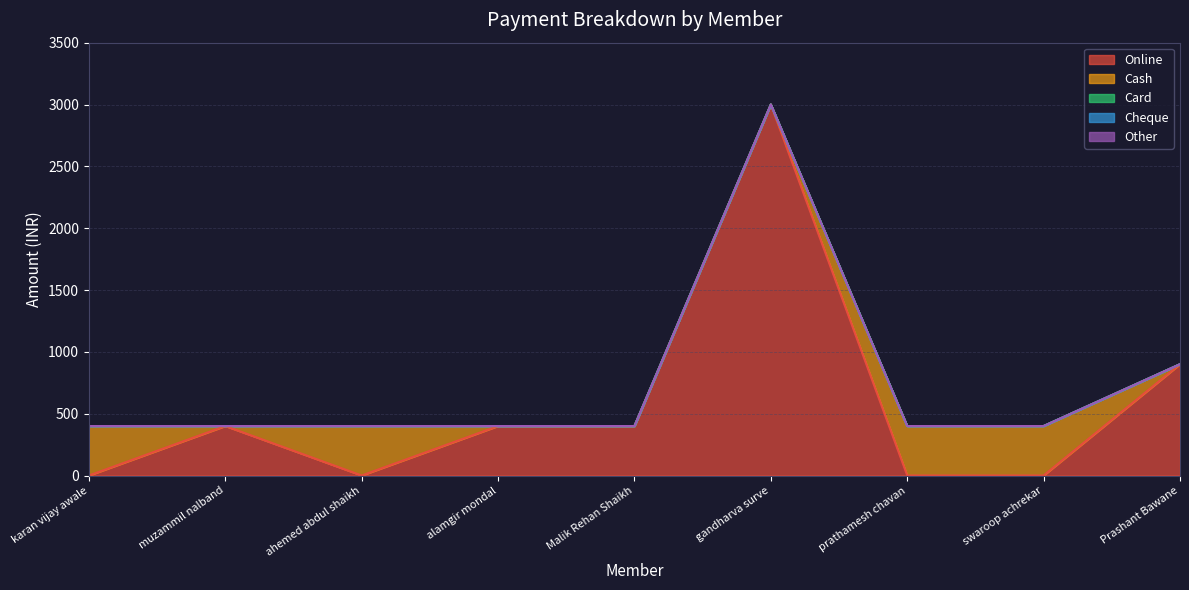

True or false: Cheque and Card intersect in this chart.

False